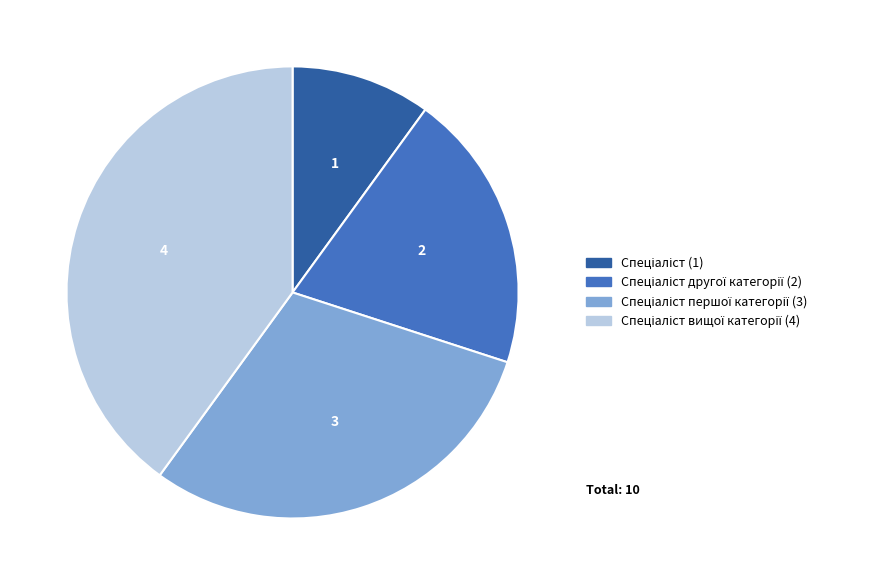

Does any single category account for the majority?

No